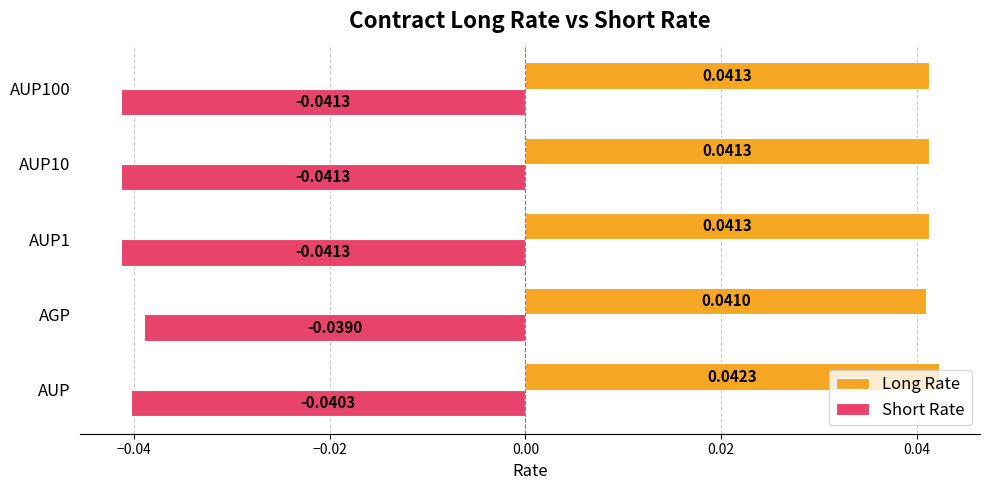

At which label does Short Rate reach its peak?

AGP